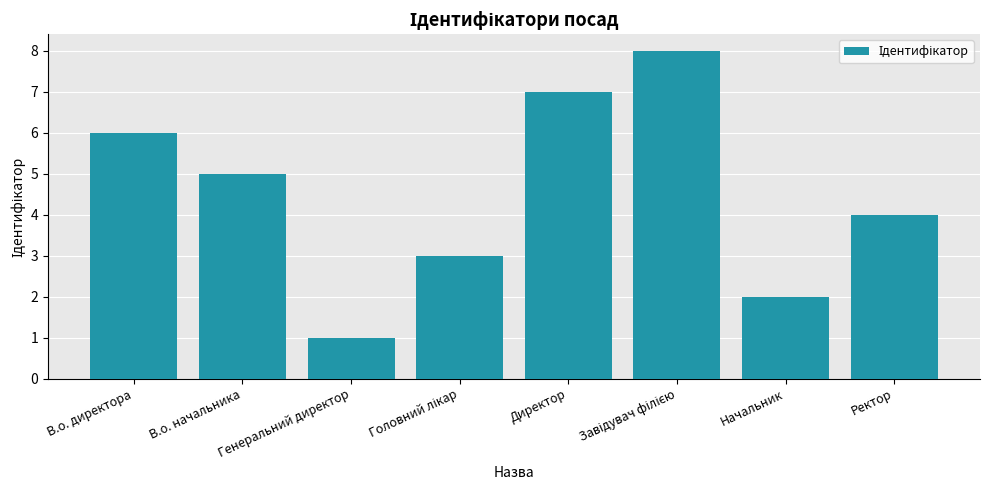

Between Начальник and В.о. начальника, which is larger?

В.о. начальника